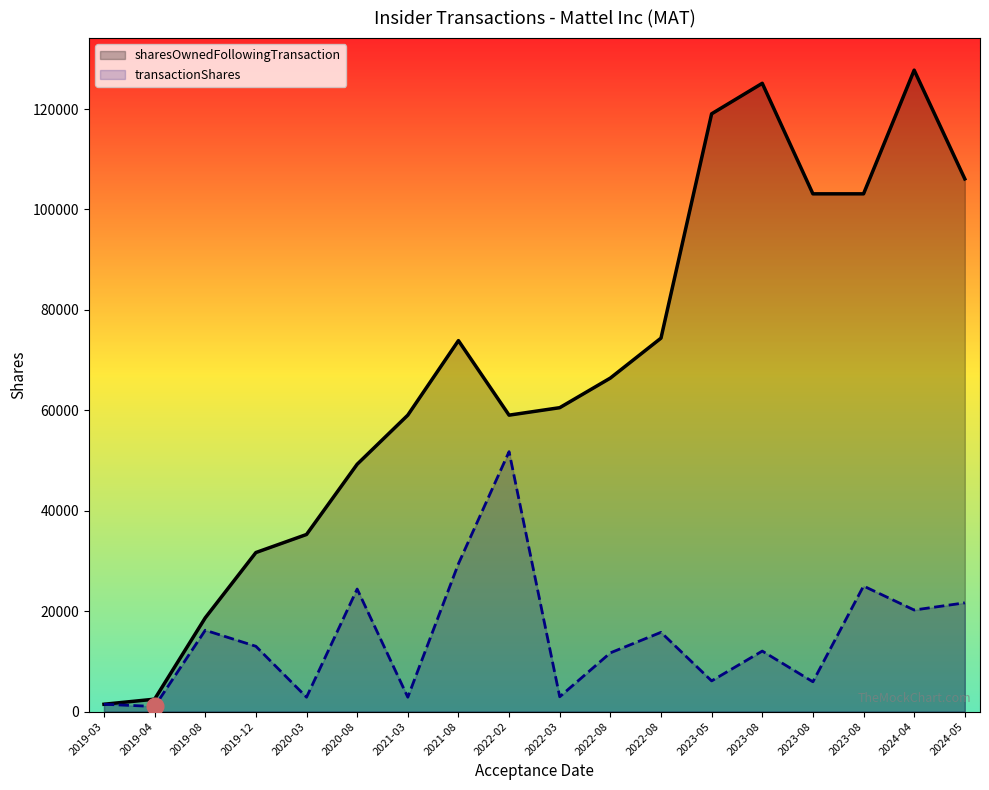

At how many categories does at least one series exceed 8311?

16